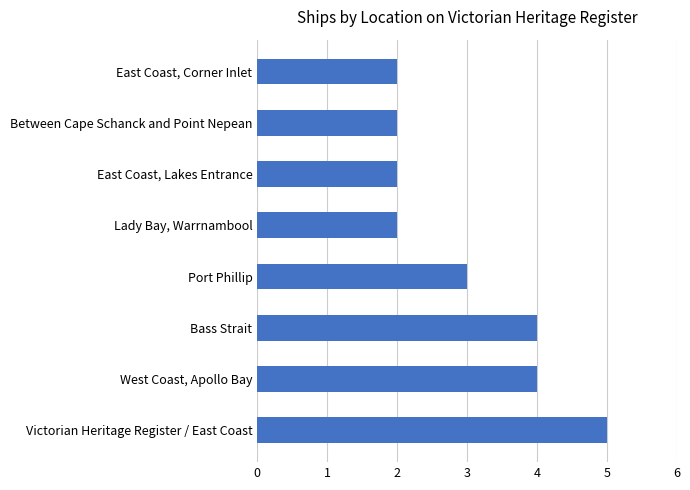

Reading bottom to top, transcribe all the data shown in this chart.

5	4	4	3	2	2	2	2